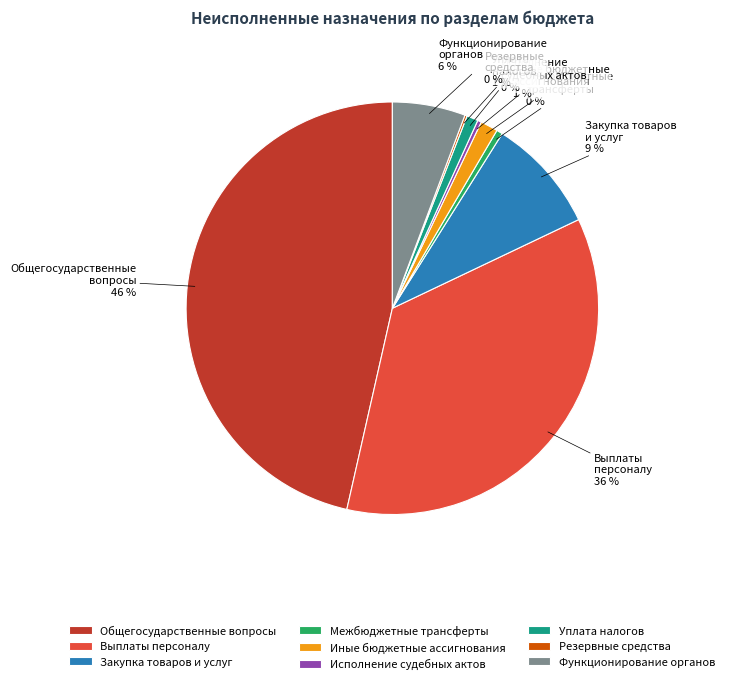

What is the ratio of the value at Общегосударственные вопросы to the value at Межбюджетные трансферты?

96.7